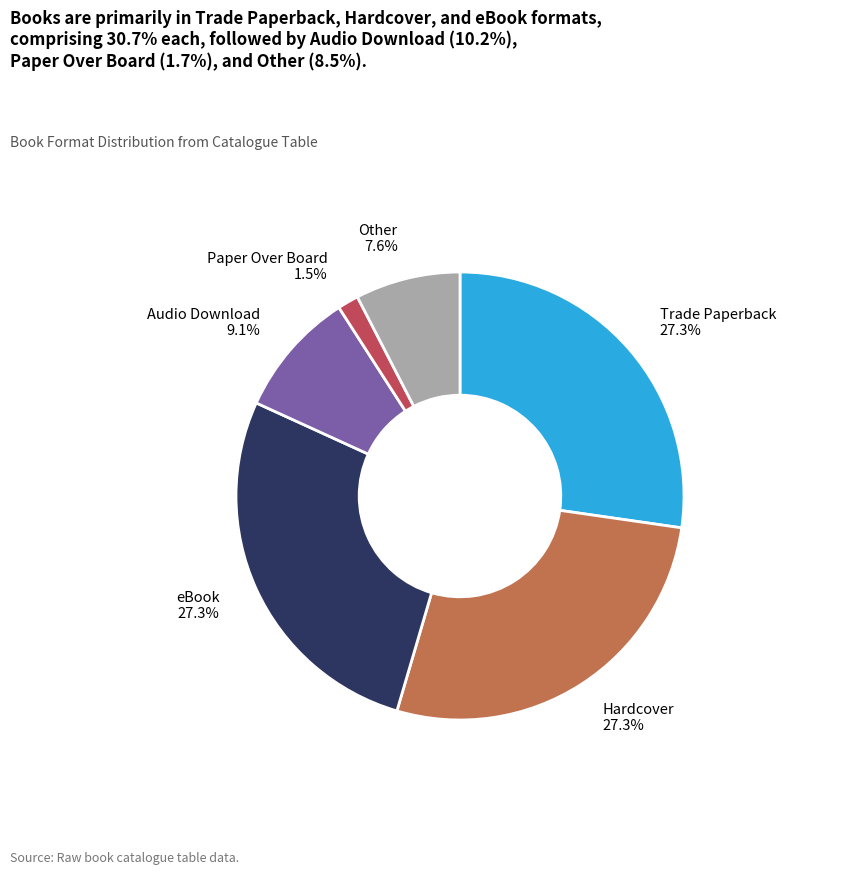

Is there a majority slice in this chart?

No